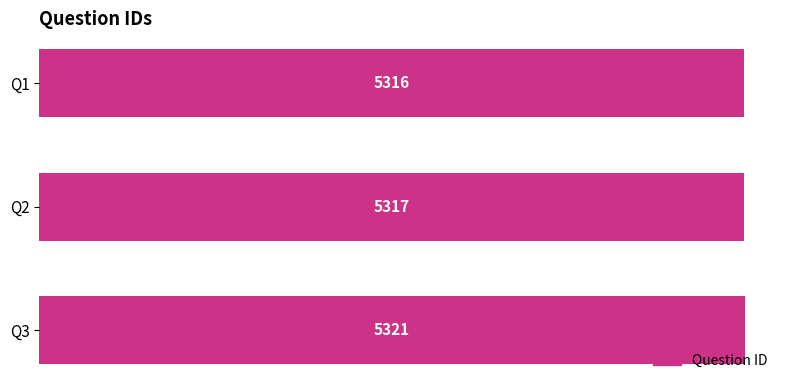

How many data points does each series have?

3